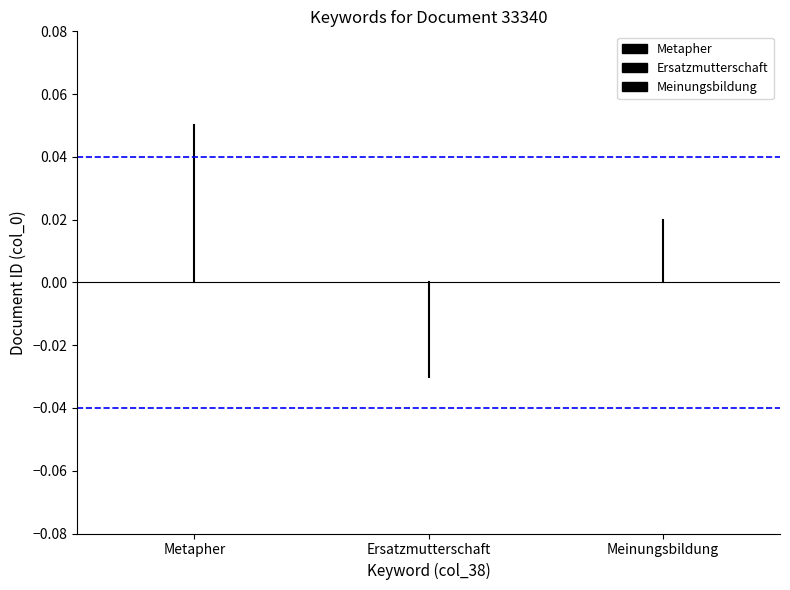

Rank the series by their average value, from highest to lowest.

Metapher, Meinungsbildung, Ersatzmutterschaft